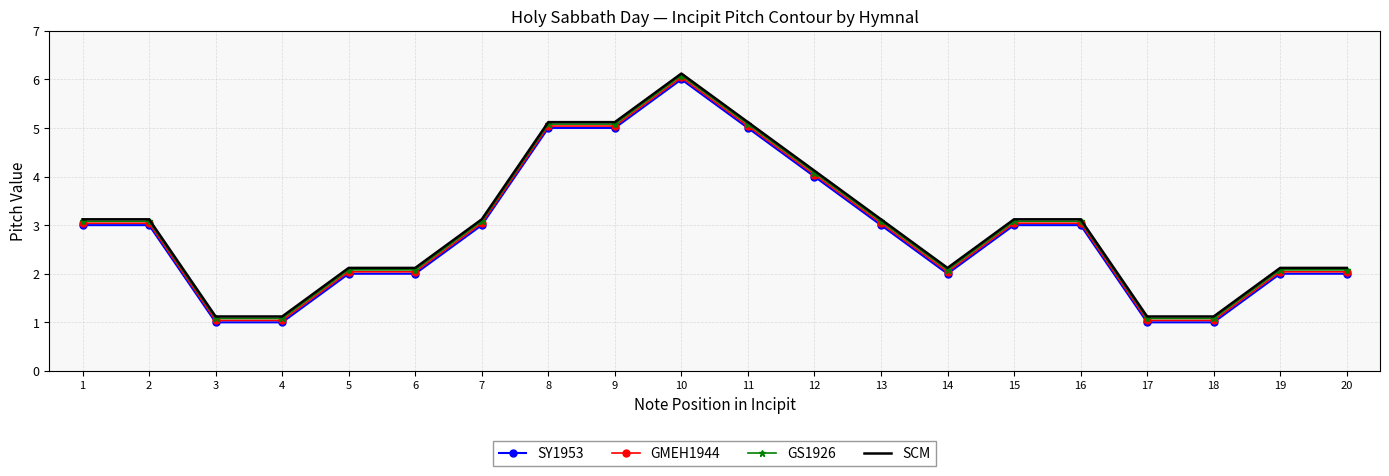

Reading left to right, extract all data points from this chart.

SY1953: 3.0	3.0	1.0	1.0	2.0	2.0	3.0	5.0	5.0	6.0	5.0	4.0	3.0	2.0	3.0	3.0	1.0	1.0	2.0	2.0
GMEH1944: 3.0	3.0	1.0	1.0	2.0	2.0	3.0	5.0	5.0	6.0	5.0	4.0	3.0	2.0	3.0	3.0	1.0	1.0	2.0	2.0
GS1926: 3.1	3.1	1.1	1.1	2.1	2.1	3.1	5.1	5.1	6.1	5.1	4.1	3.1	2.1	3.1	3.1	1.1	1.1	2.1	2.1
SCM: 3.1	3.1	1.1	1.1	2.1	2.1	3.1	5.1	5.1	6.1	5.1	4.1	3.1	2.1	3.1	3.1	1.1	1.1	2.1	2.1